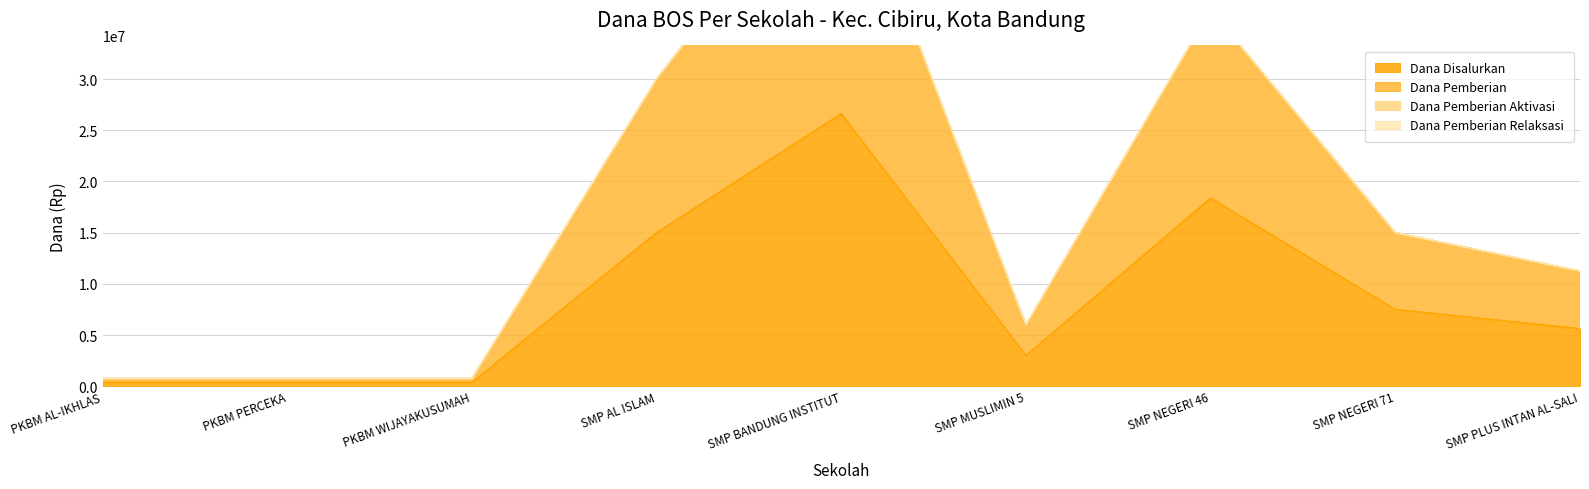

What is the difference between the Dana Pemberian values at SMP AL ISLAM and SMP NEGERI 46?

6750000